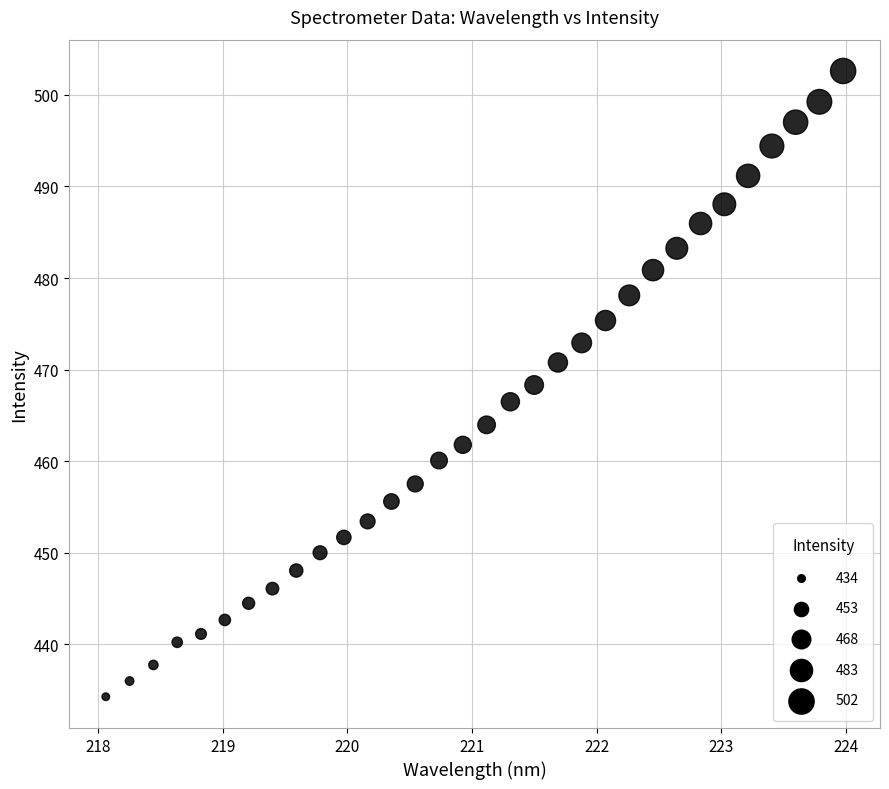

What is the range of Y values (max minus min)?

68.3